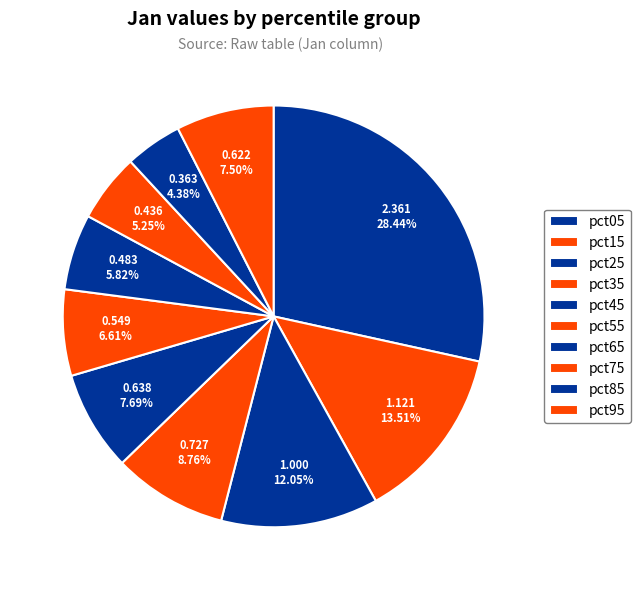

True or false: pct85 accounts for 4% of the total.

True